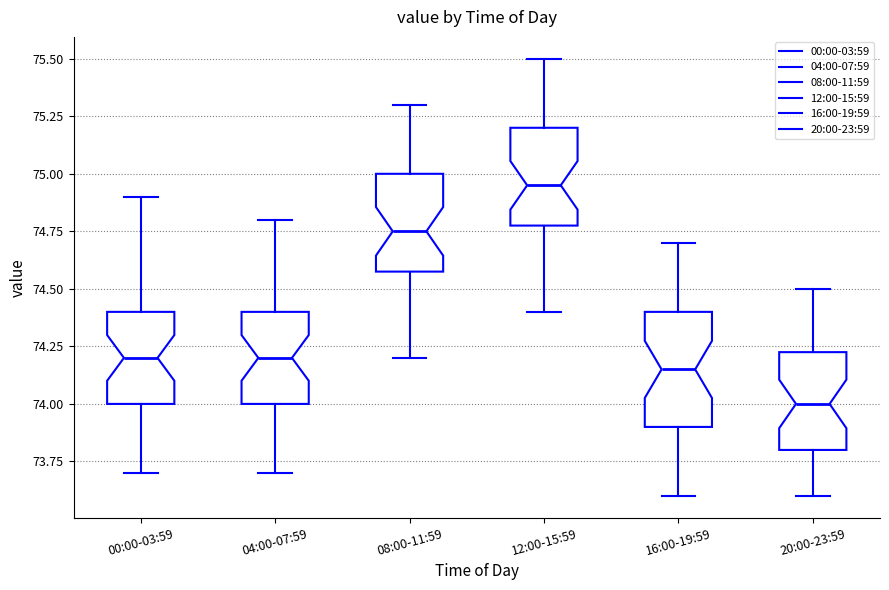

Which box's median line is the highest?

12:00-15:59